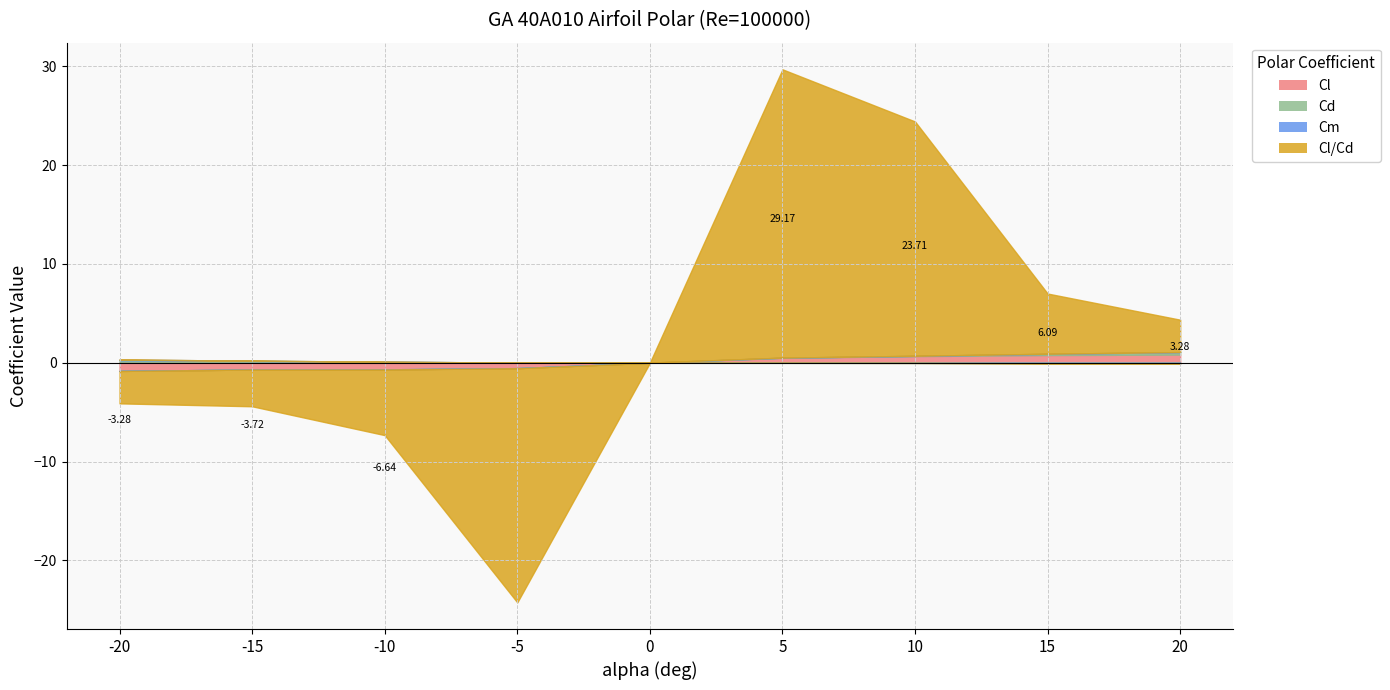

How many interior local valleys does the Cd series have?

1